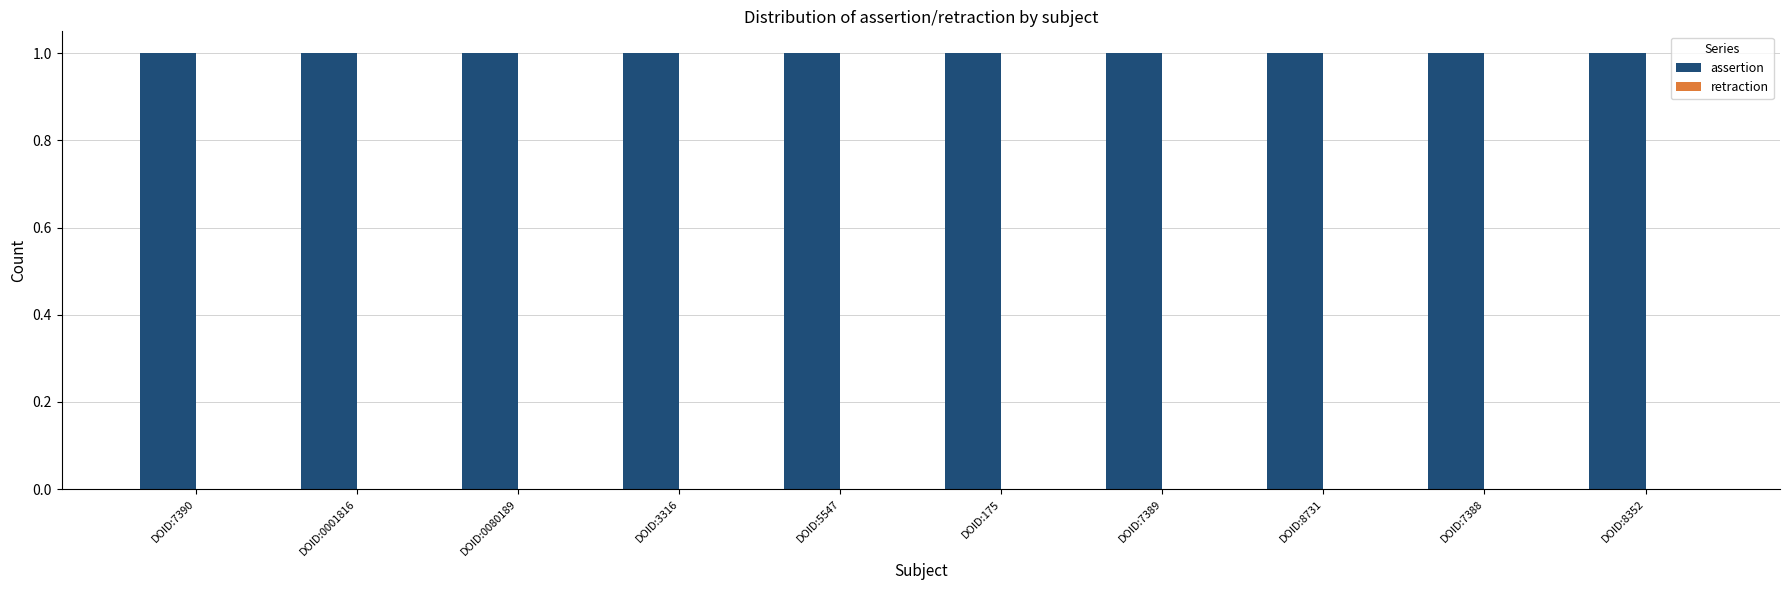

What position from the left is DOID:3316?

4